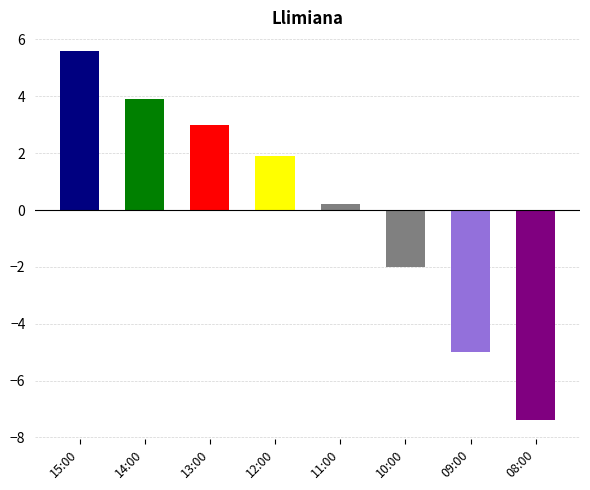

How many data points does each series have?

8